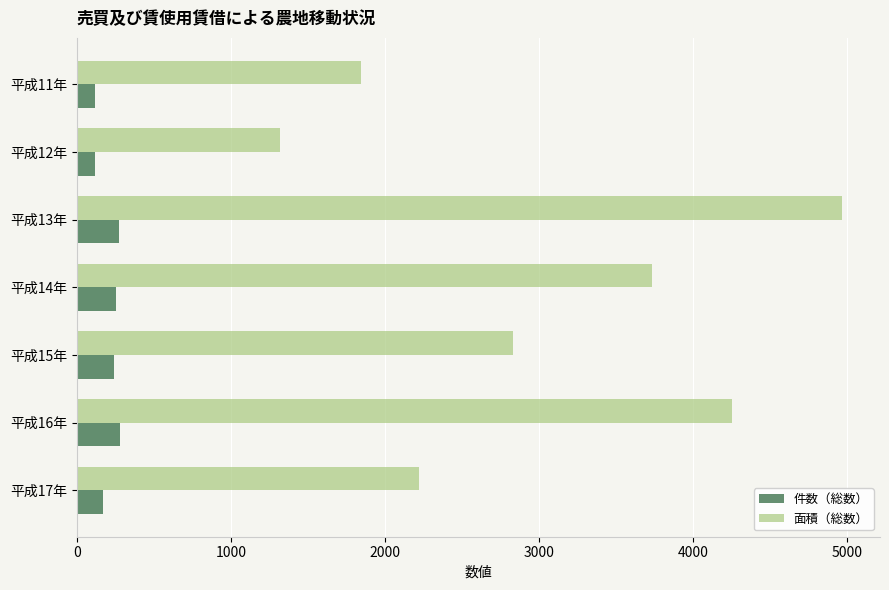

List the series in order of their overall mean, lowest first.

件数（総数）, 面積（総数）